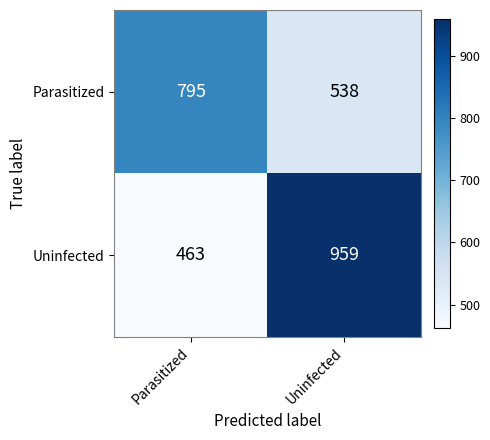

What is the difference between the highest and lowest values at Parasitized?

332